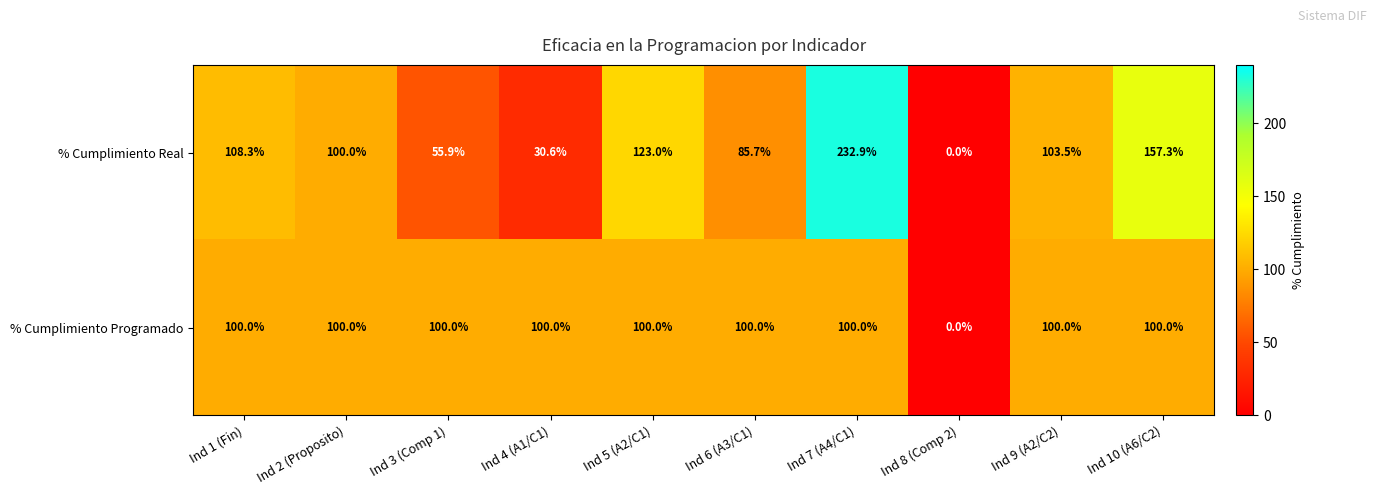

Is the value of % Cumplimiento Programado at Ind 4 (A1/C1) greater than the value of % Cumplimiento Real at Ind 4 (A1/C1)?

Yes